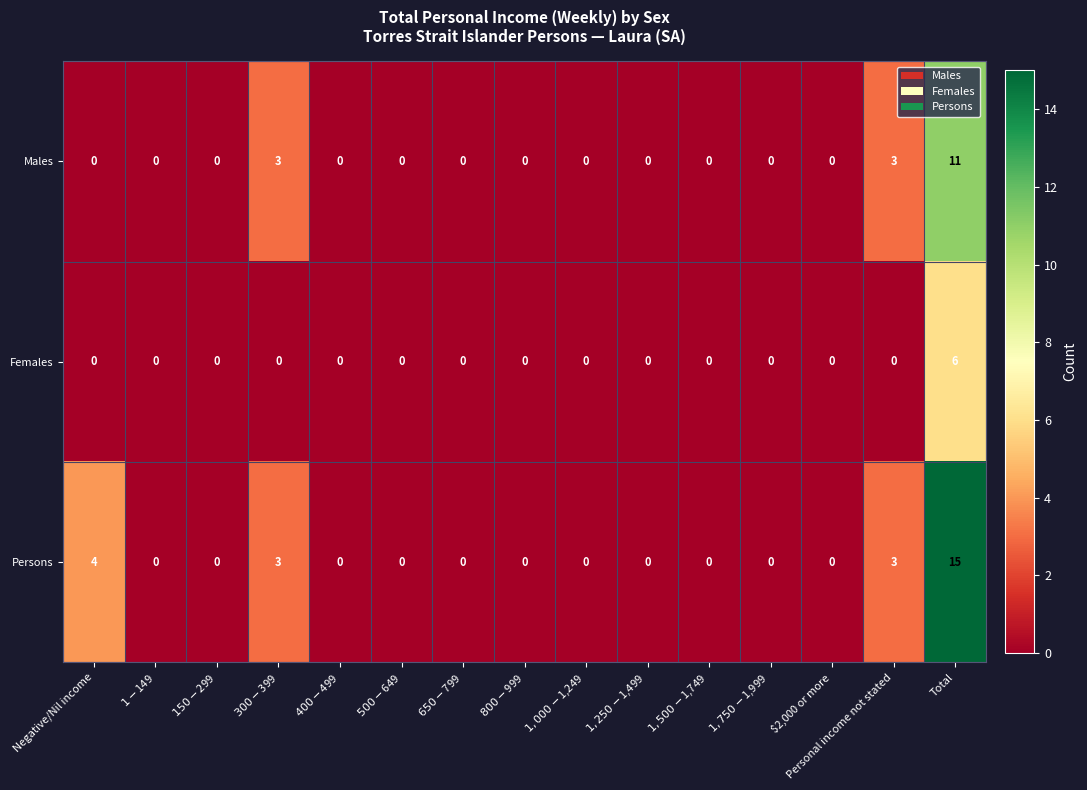

Rank the series by their maximum value, from highest to lowest.

Persons, Males, Females